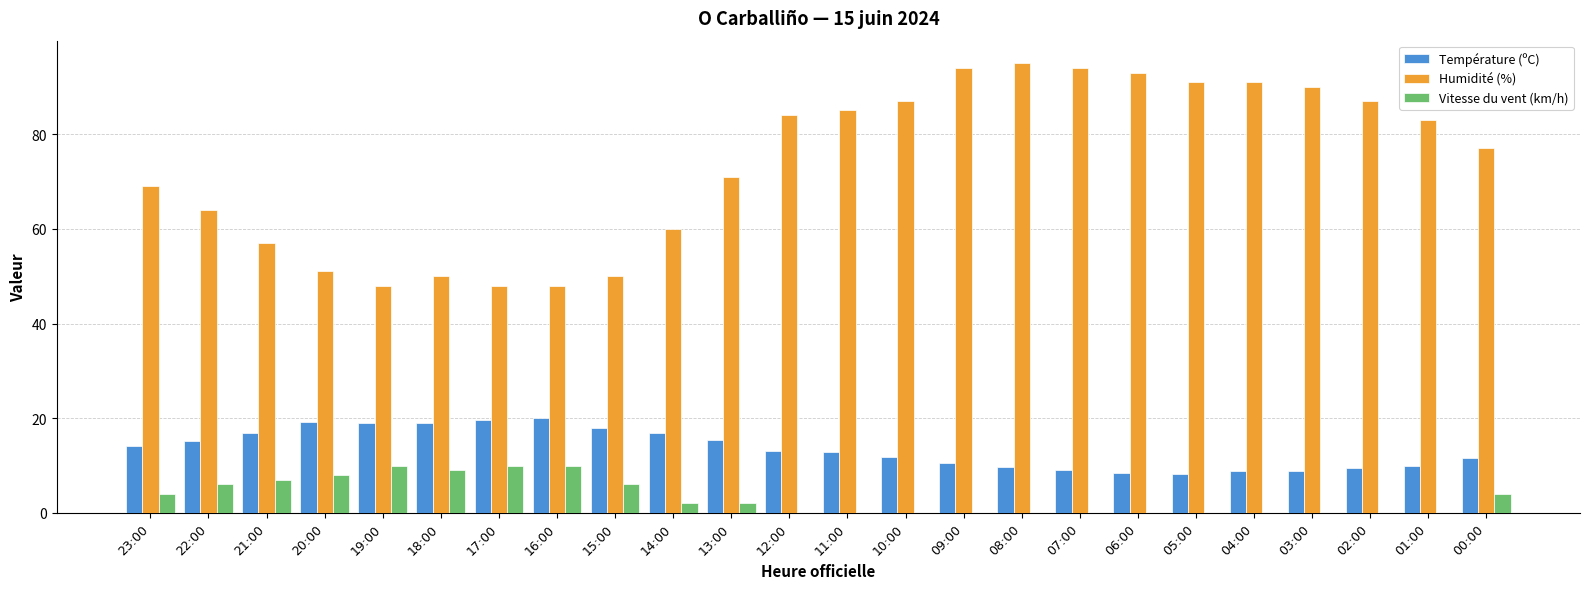

The Vitesse du vent (km/h) series shows 5.5 at 19:00. True or false?

False